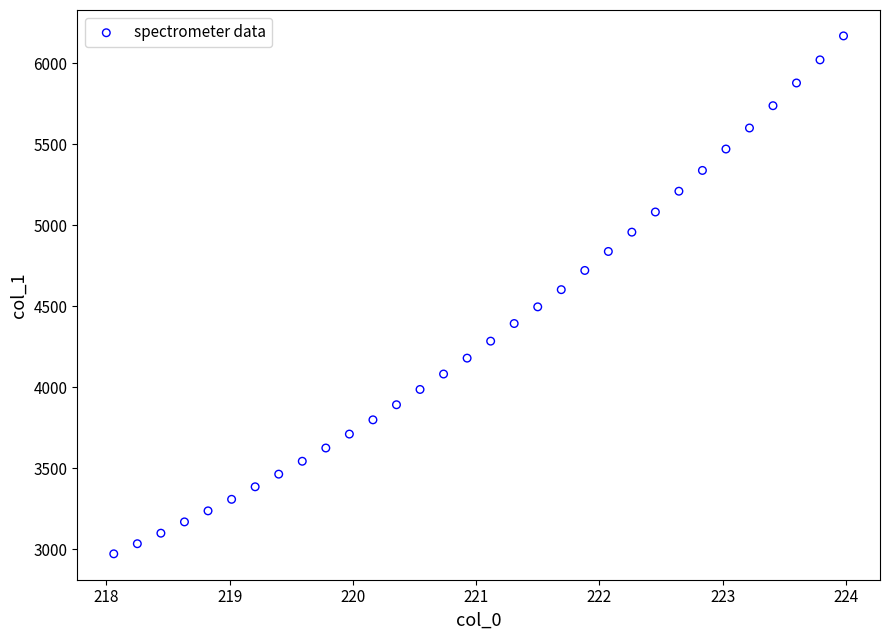

What is the range of X values (max minus min)?

5.9